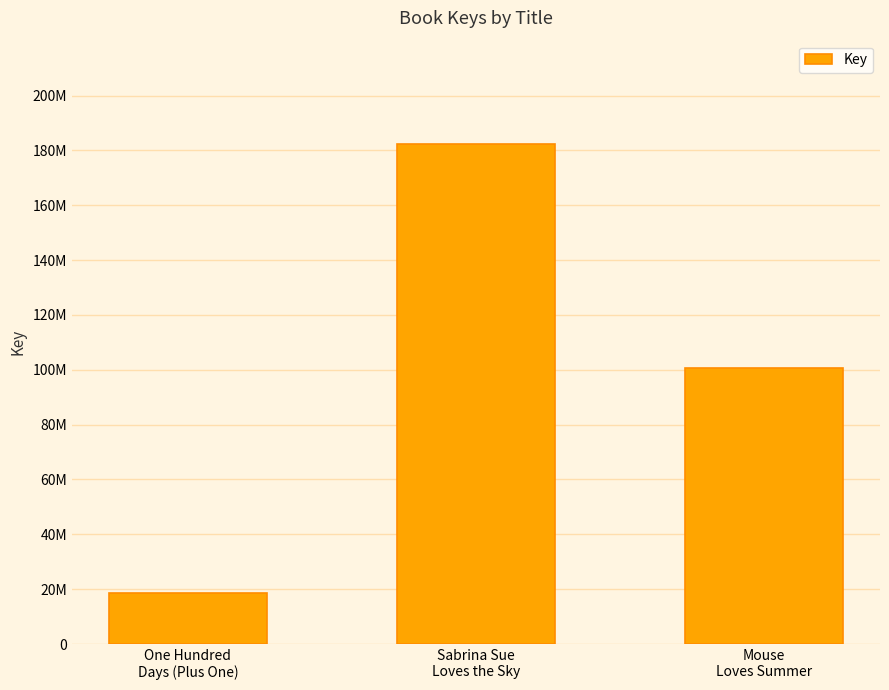

Are the bars horizontal?

No